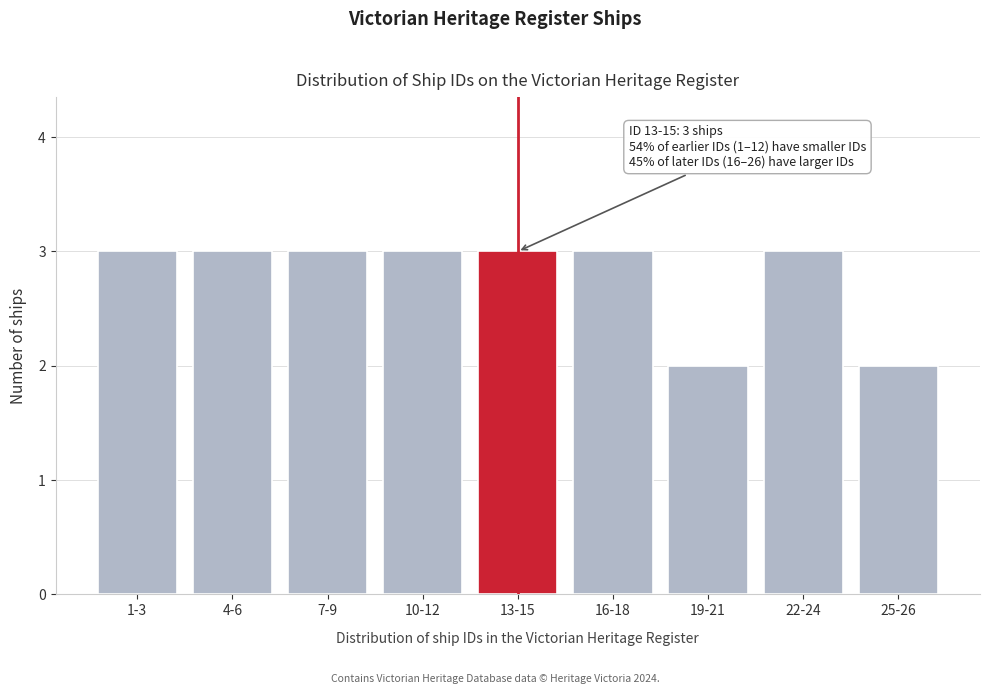

Reading right to left, extract all data points from this chart.

2	3	2	3	3	3	3	3	3